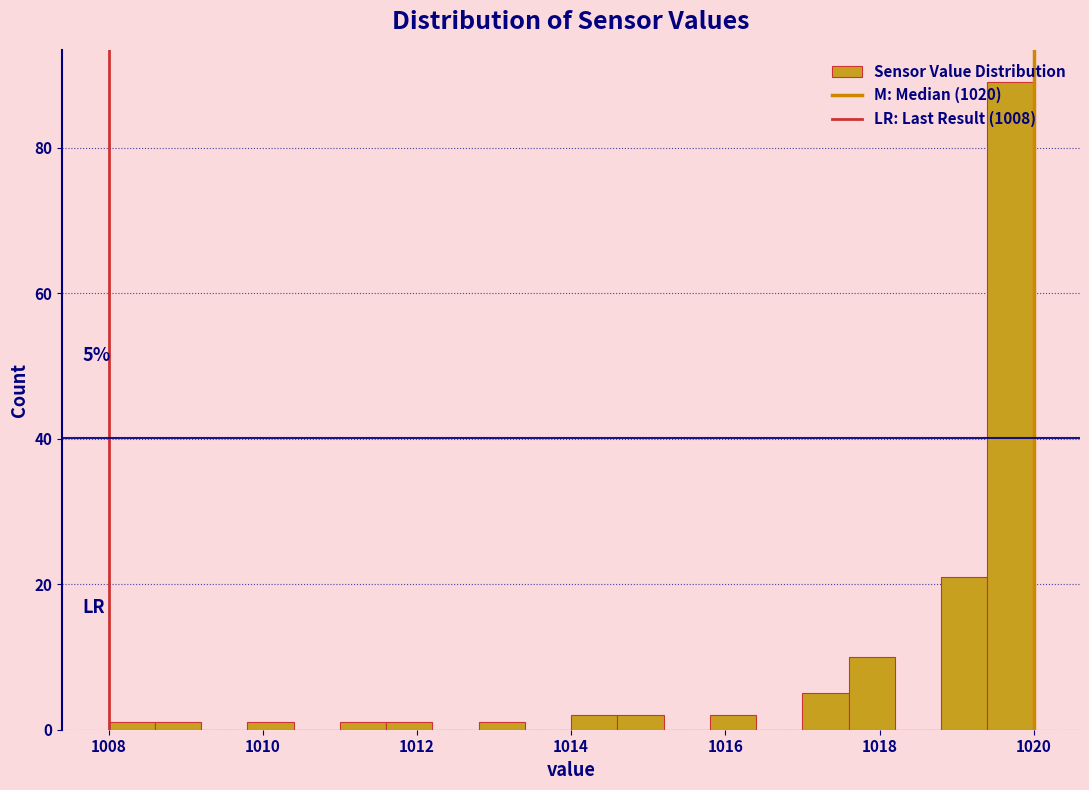

Around what value on the x-axis is the tallest bar? Give the approximate position of its centre, as read against the axis.

1019.8